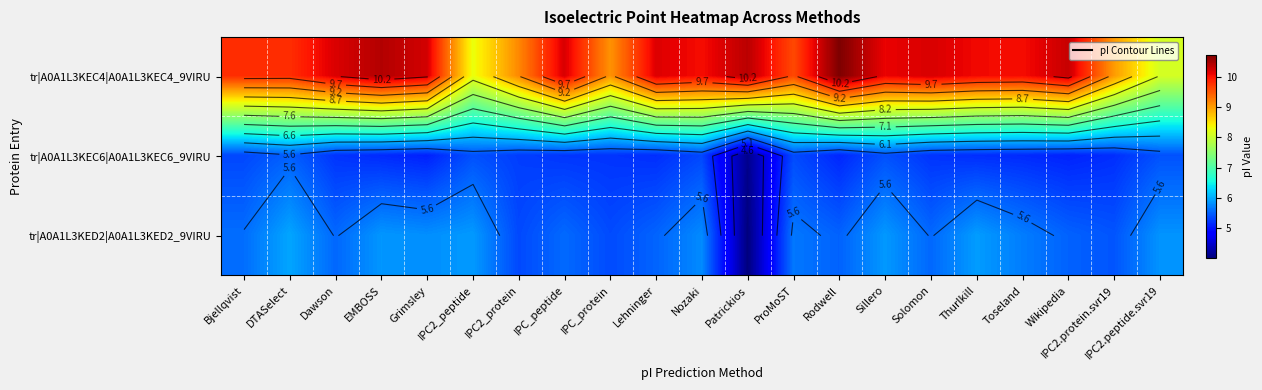

Rank the series by their maximum value, from lowest to highest.

tr|A0A1L3KEC6|A0A1L3KEC6_9VIRU, tr|A0A1L3KED2|A0A1L3KED2_9VIRU, tr|A0A1L3KEC4|A0A1L3KEC4_9VIRU